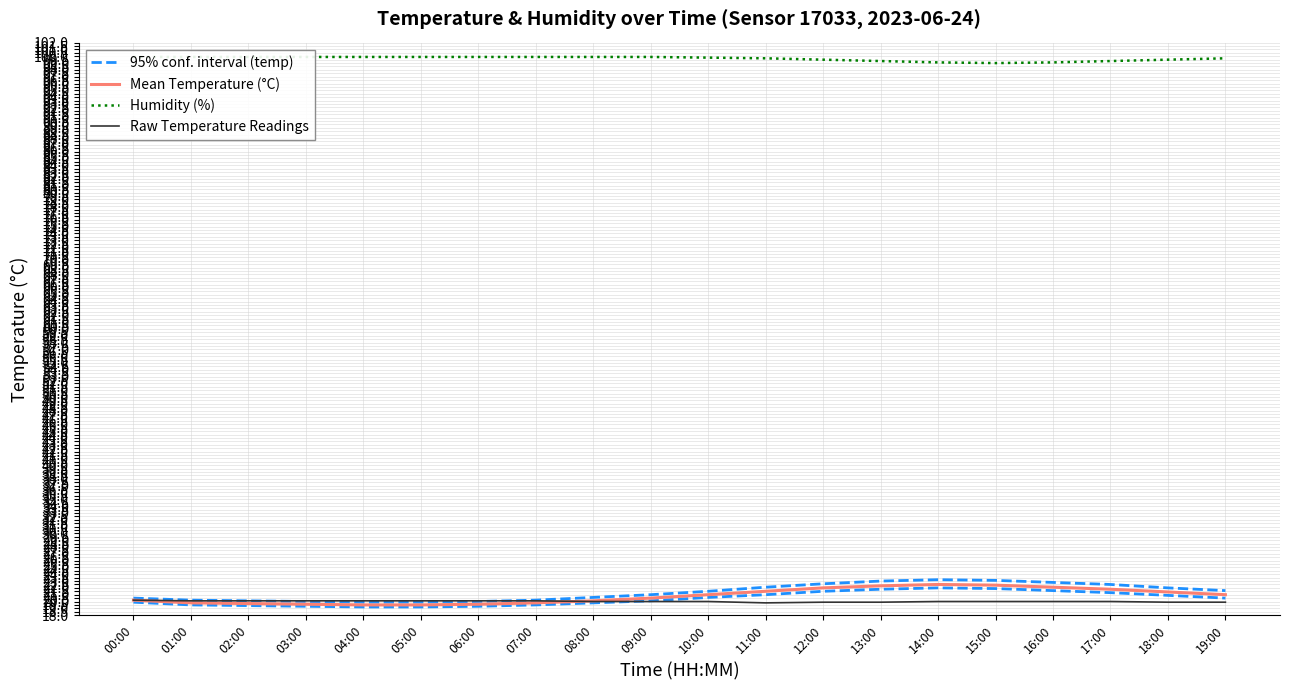

Where does the Mean Temperature (°C) series first go above 21?

11:00